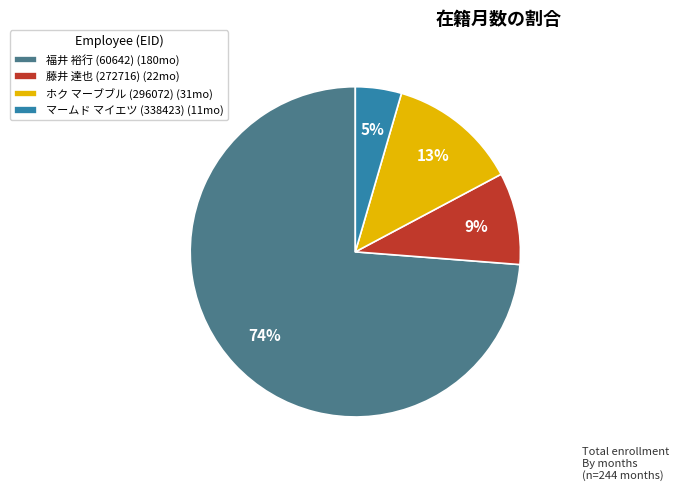

Which category has the biggest portion of the pie?

福井 裕行 (60642)